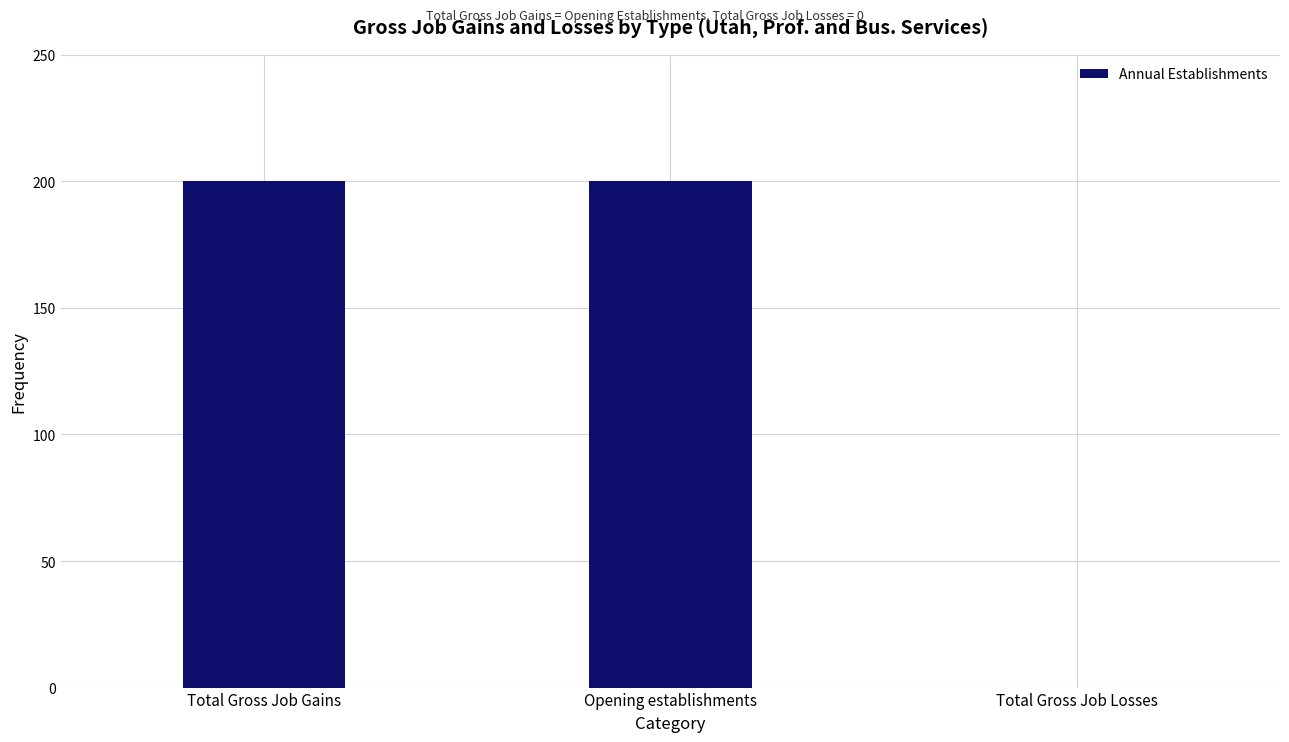

Are the bars horizontal?

No